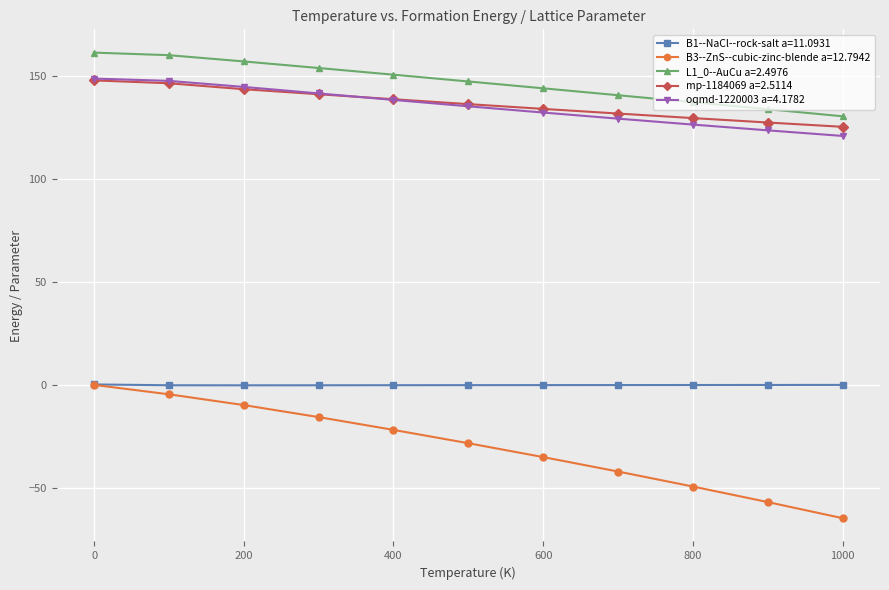

What is the value of the L1_0--AuCu a=2.4976 point at the 2nd from the left?

160.3